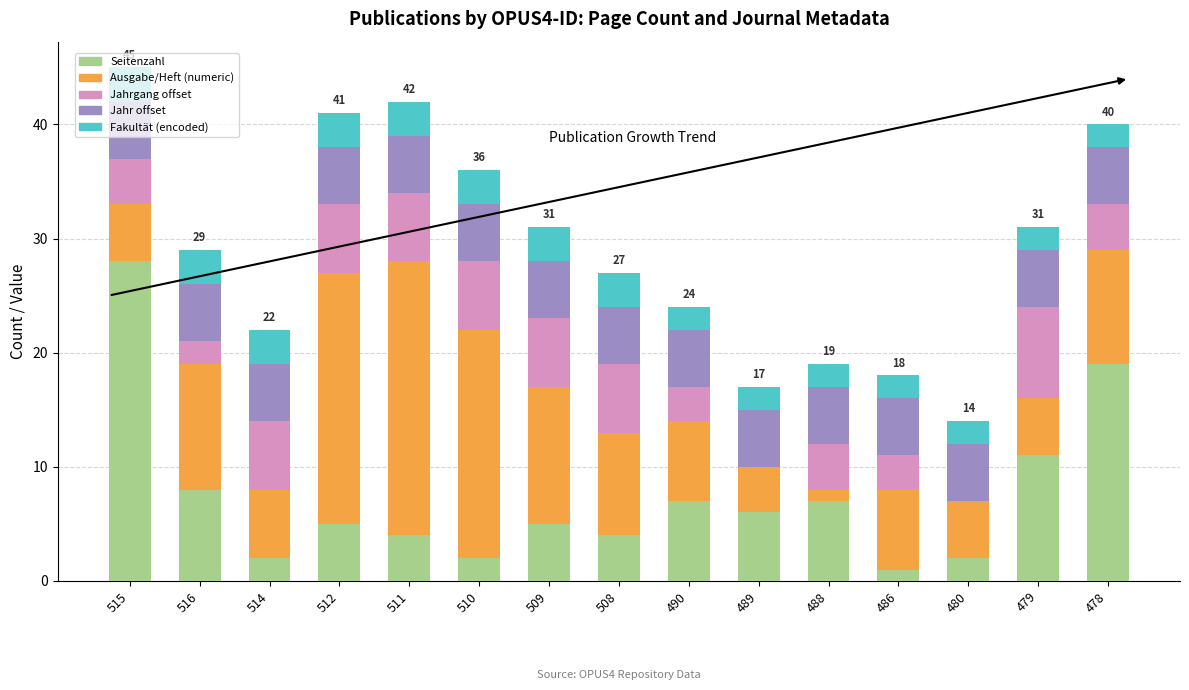

Is it true that Seitenzahl equals 1 at 489?

False